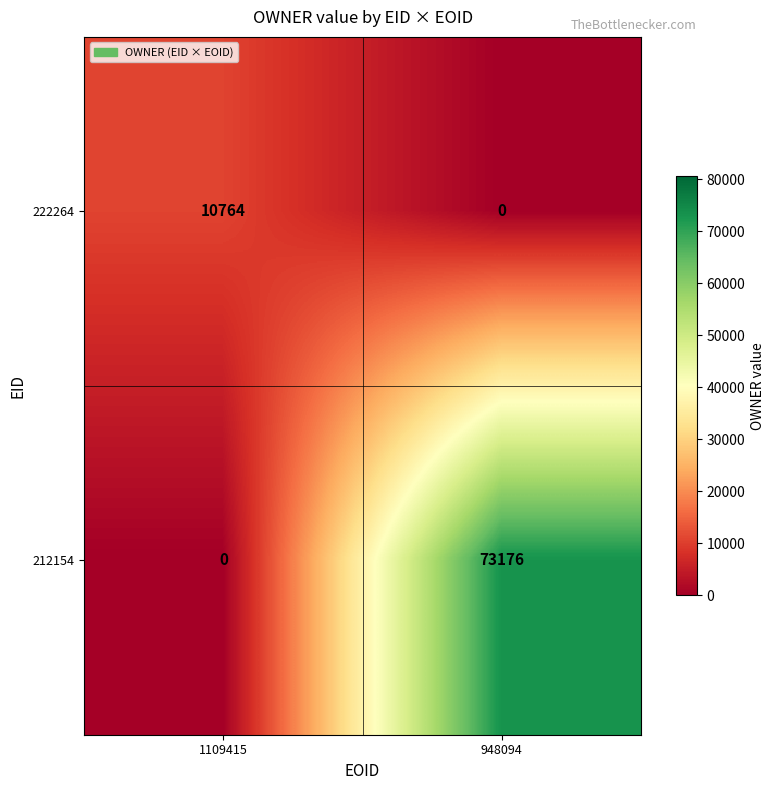

At 1109415, list the series in order from largest to smallest.

222264, 212154